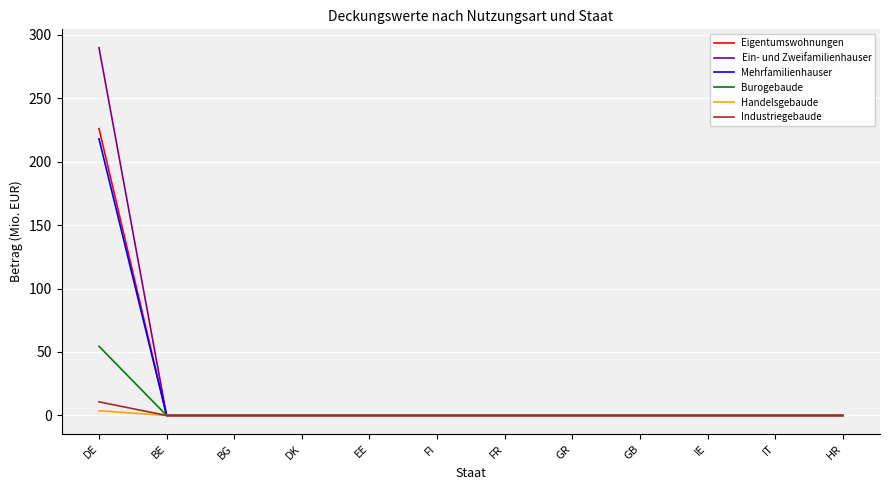

The value of Mehrfamilienhauser at EE is 94.4. True or false?

False